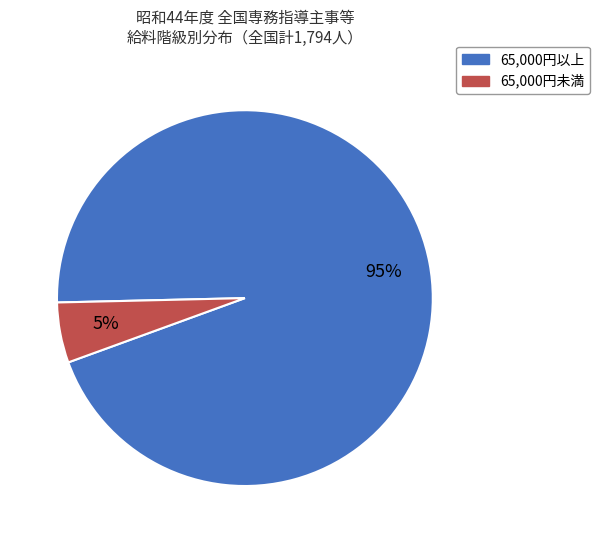

To the nearest percent, what is the difference between the largest and smallest slice percentages?

90%